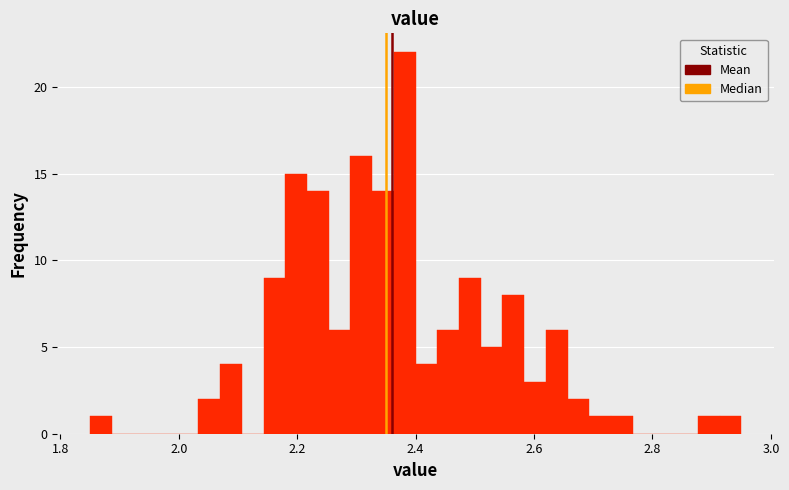

Around what value on the x-axis is the tallest bar? Give the approximate position of its centre, as read against the axis.

2.38